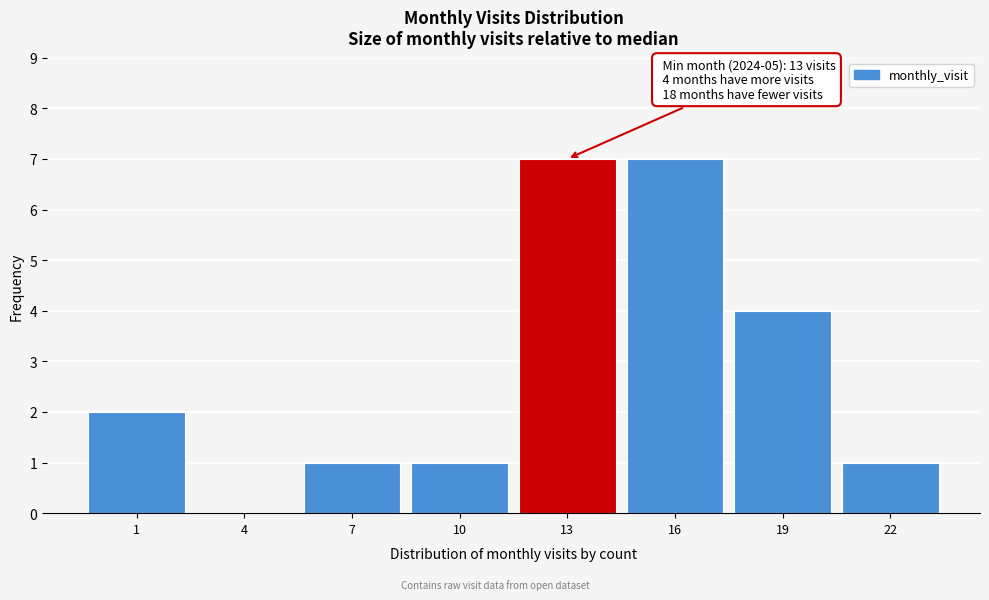

Reading left to right, what are all the values shown in this chart?

1=2	4=0	7=1	10=1	13=7	16=7	19=4	22=1